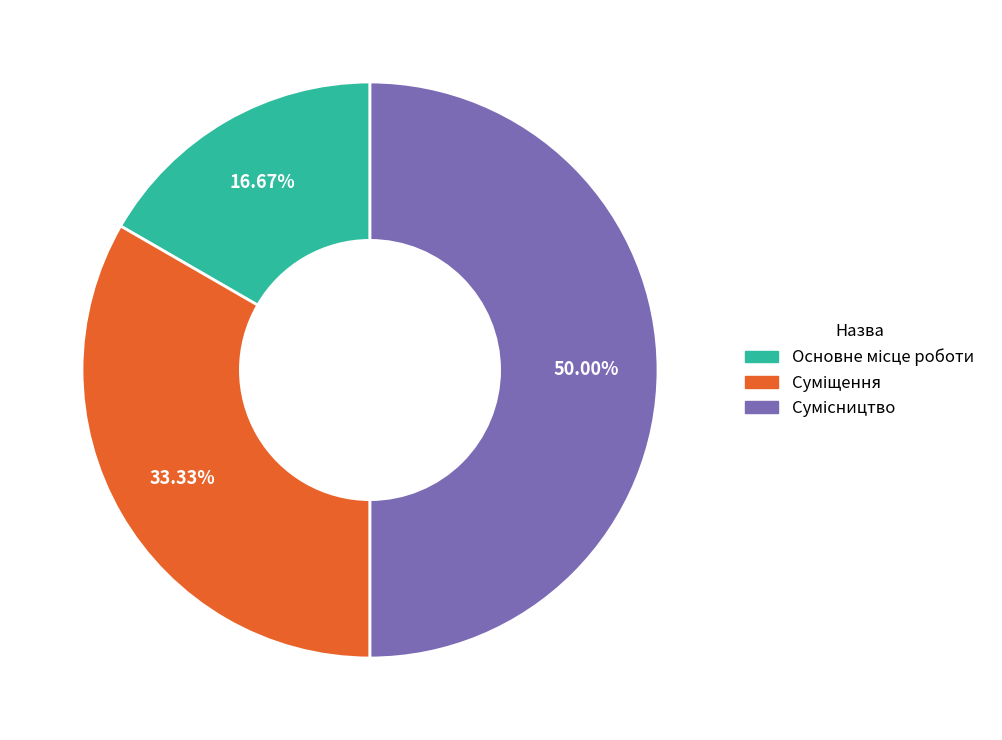

Count the number of slices in the pie.

3